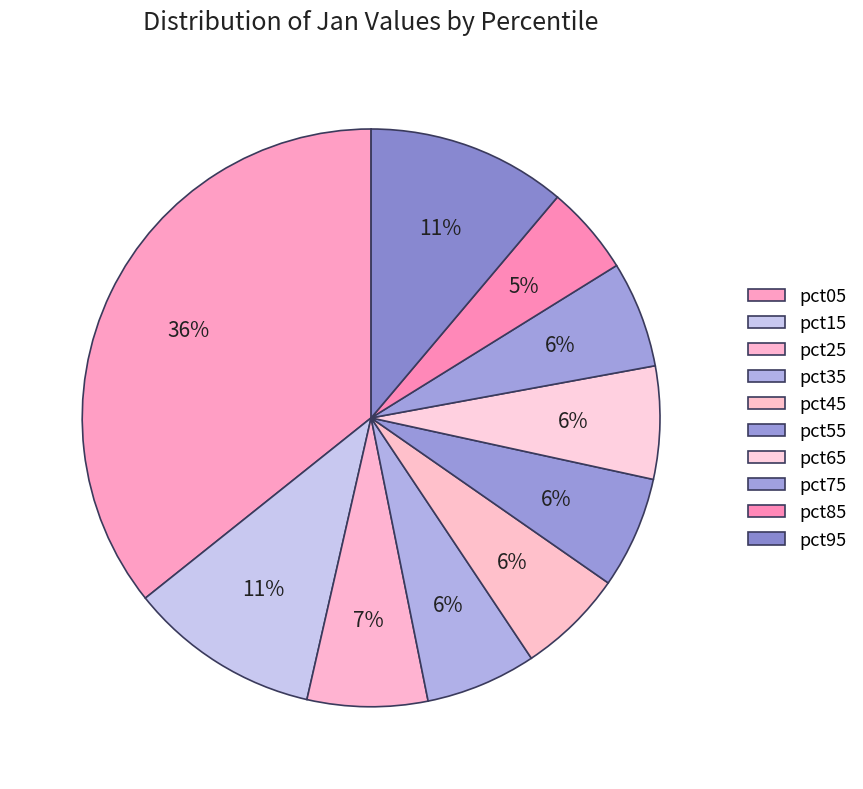

Does pct45 represent more than half of the total?

No